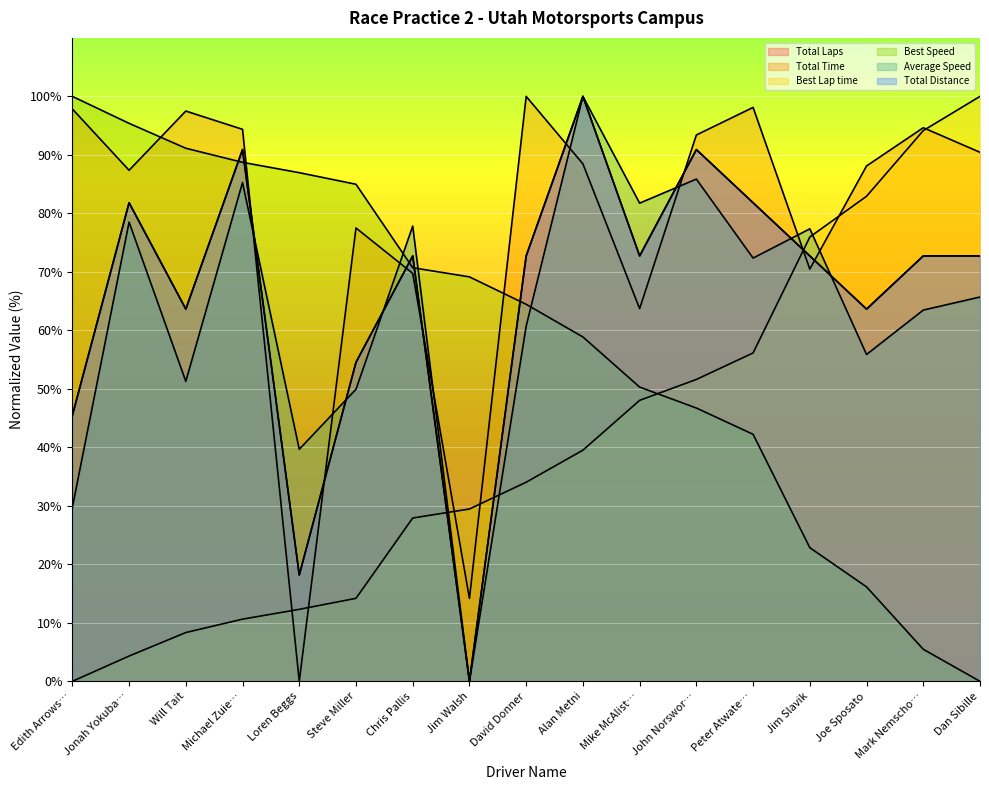

What is the sum of all Total Distance values?

1127.3